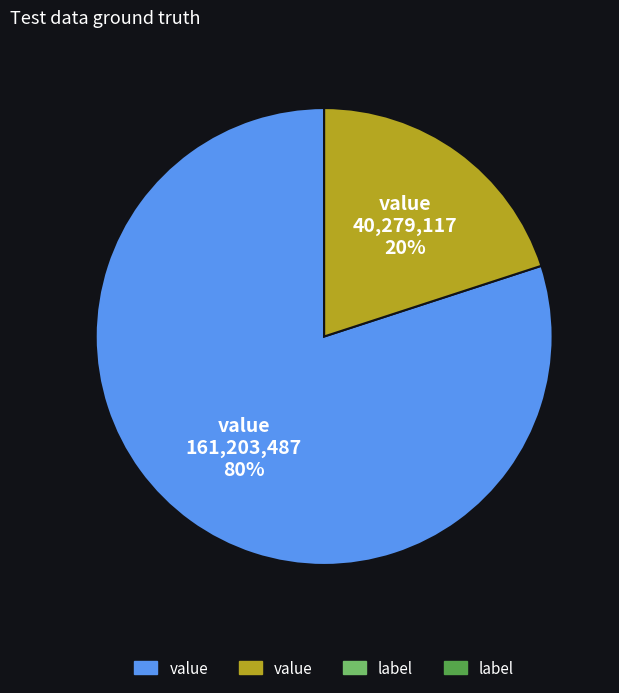

To the nearest percent, what is the difference between the largest and smallest slice percentages?

60%